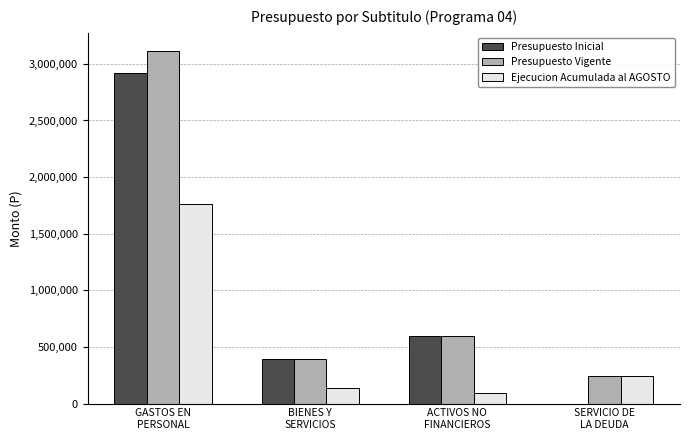

What is the highest value of the Presupuesto Inicial series?

2916983